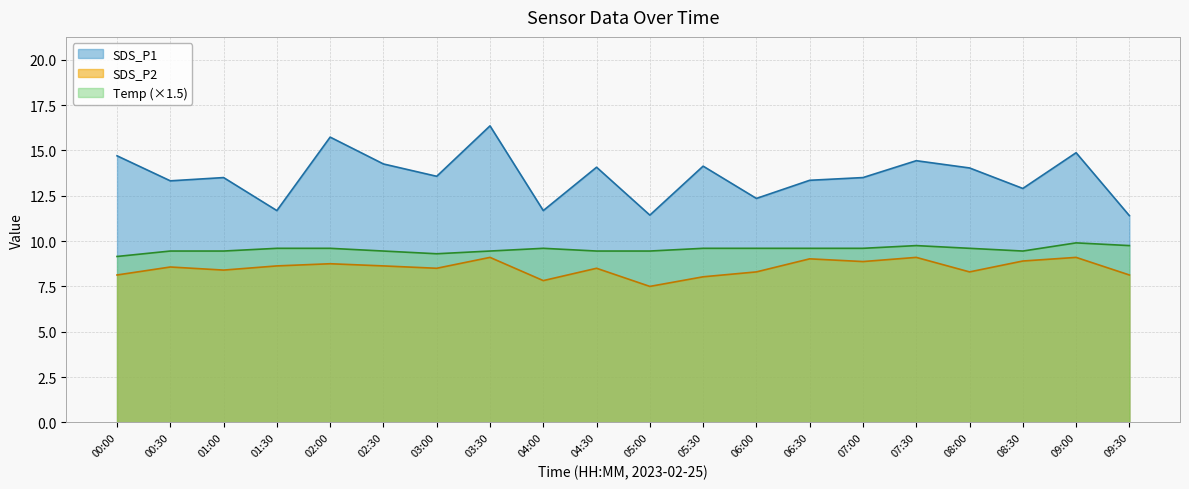

Is it true that SDS_P1 equals 15.7 at 02:00?

True